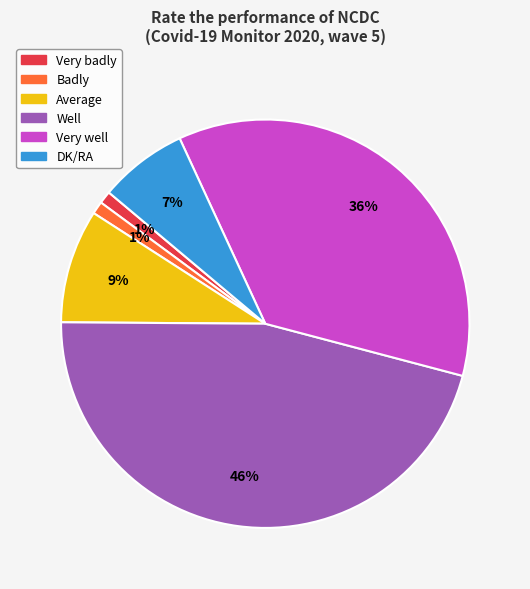

Is there a majority slice in this chart?

No